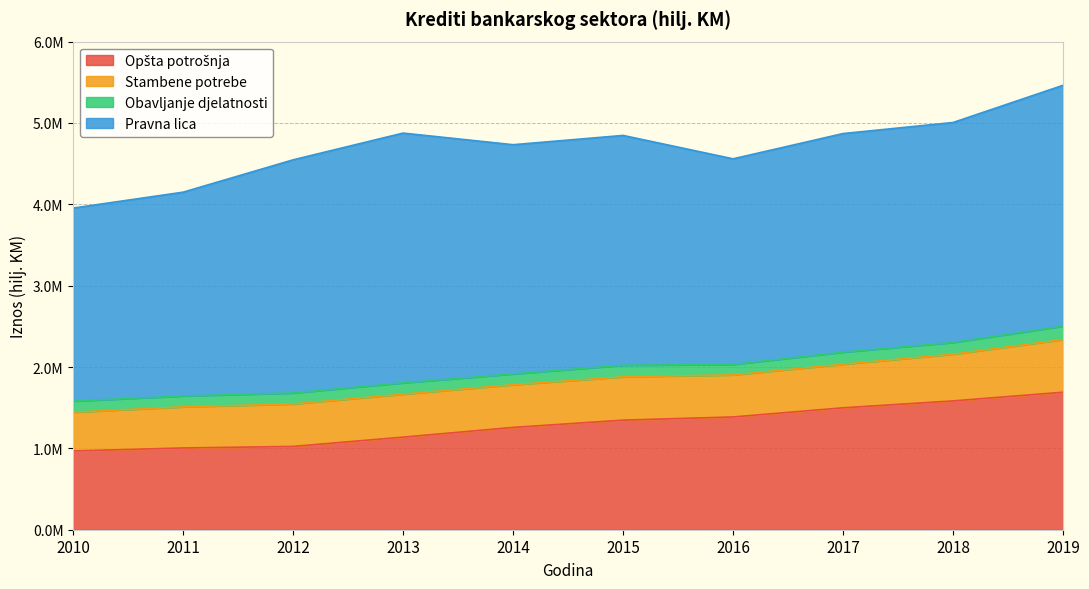

What is the spread (max minus min) of values at 2012?

2730777